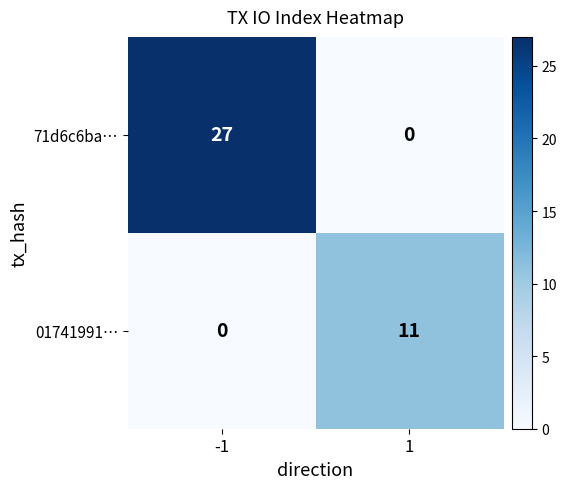

At which category is the sum across all series the highest?

-1